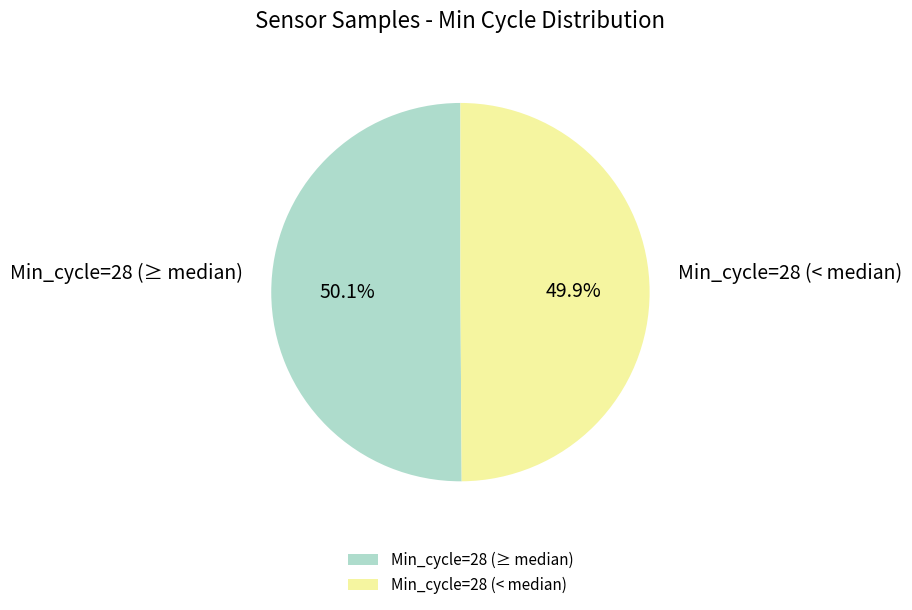

To the nearest percent, what is the average slice percentage?

50%